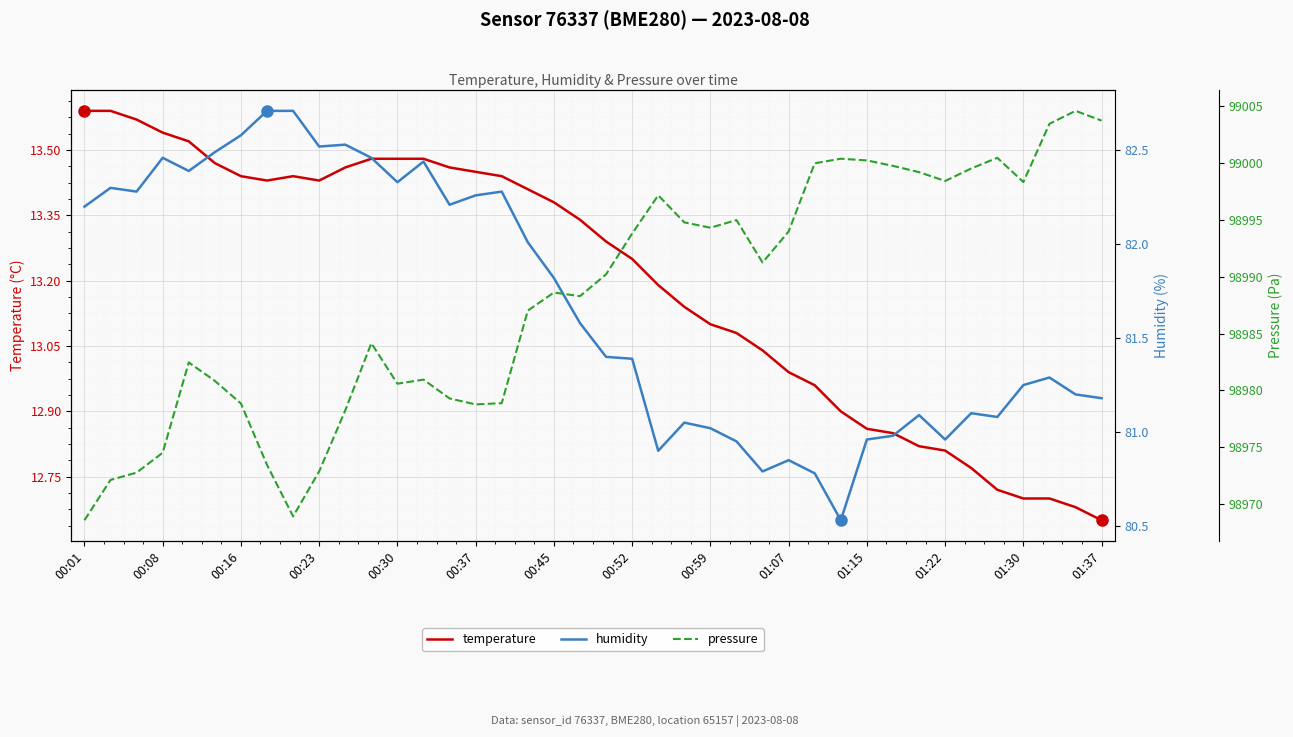

How many data points does each series have?

40